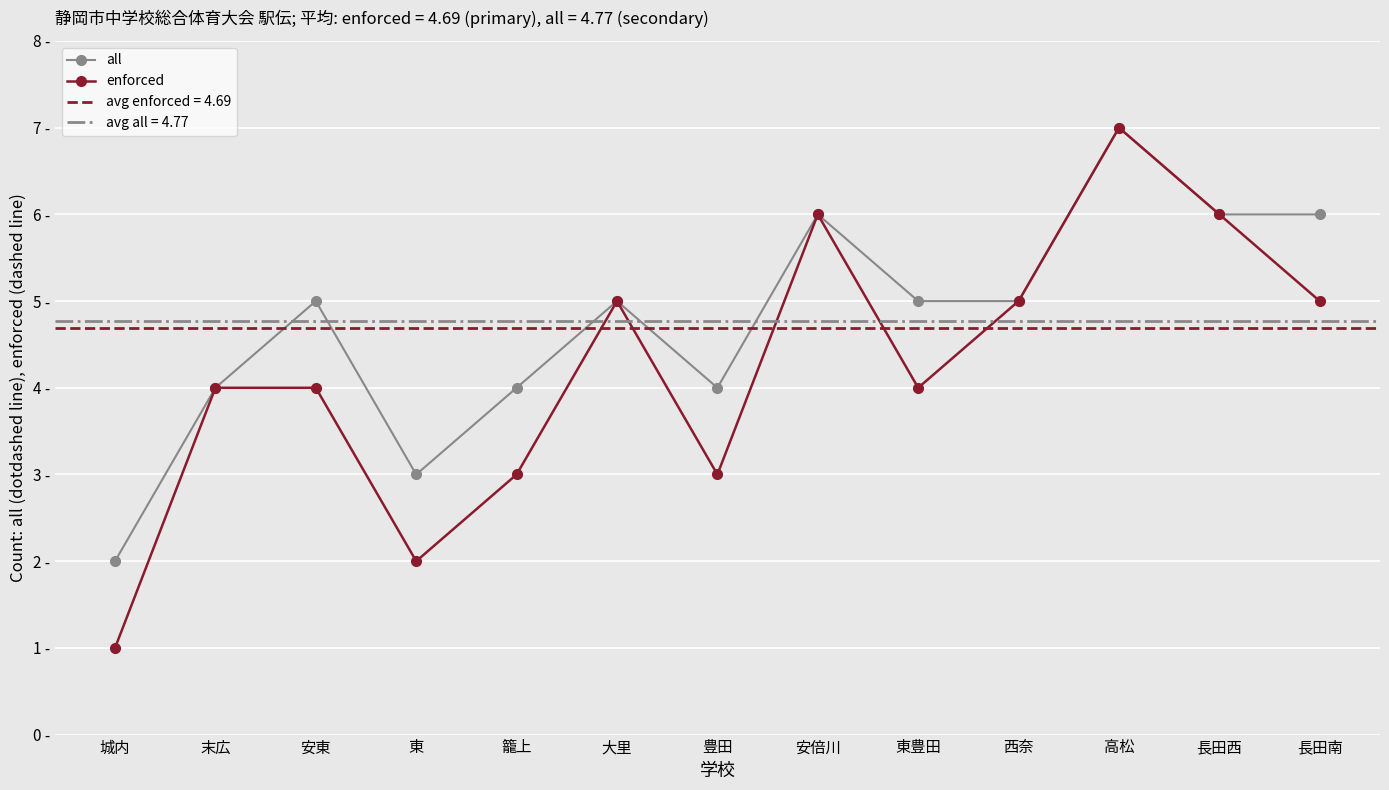

Which series has the widest spread of values?

enforced